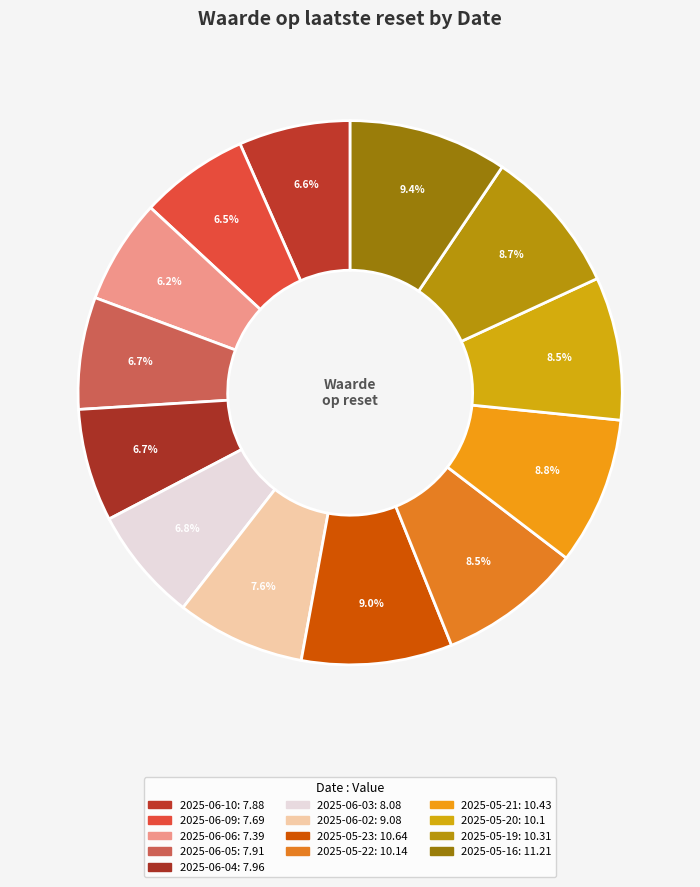

Rank the categories by value from highest to lowest.

2025-05-16, 2025-05-23, 2025-05-21, 2025-05-19, 2025-05-22, 2025-05-20, 2025-06-02, 2025-06-03, 2025-06-04, 2025-06-05, 2025-06-10, 2025-06-09, 2025-06-06